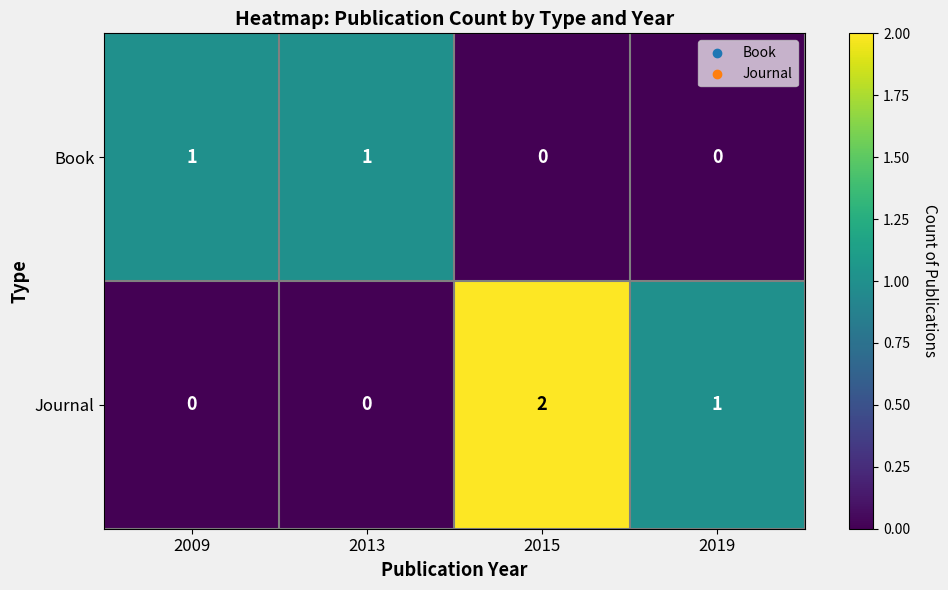

How many data points does each series have?

4